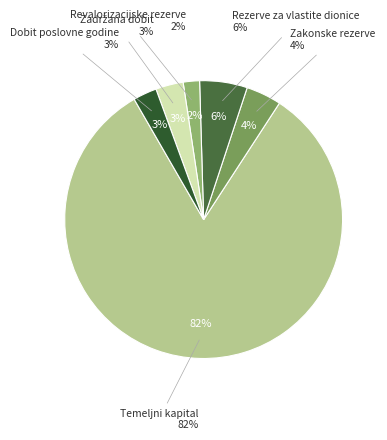

Which category has the biggest portion of the pie?

Temeljni kapital